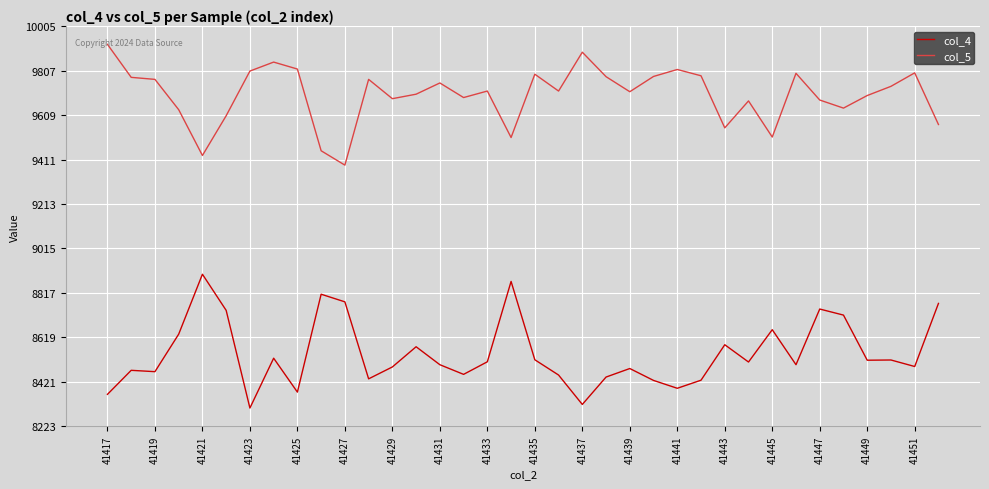

What is the difference between the second highest and second lowest values in the col_5 series?

460